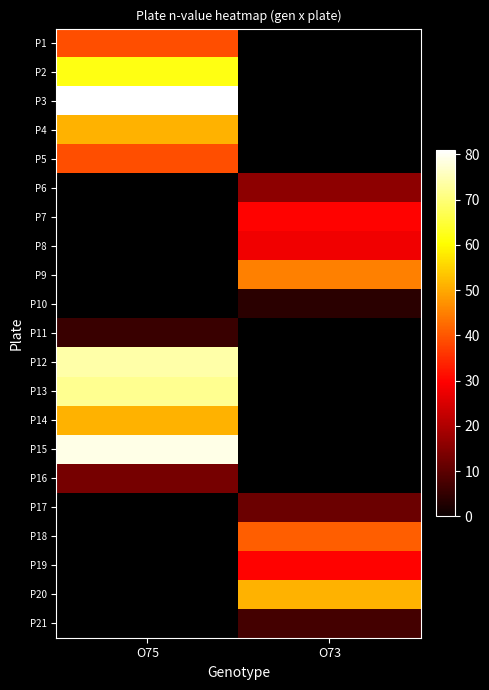

How many positive values does the P15 series have?

1